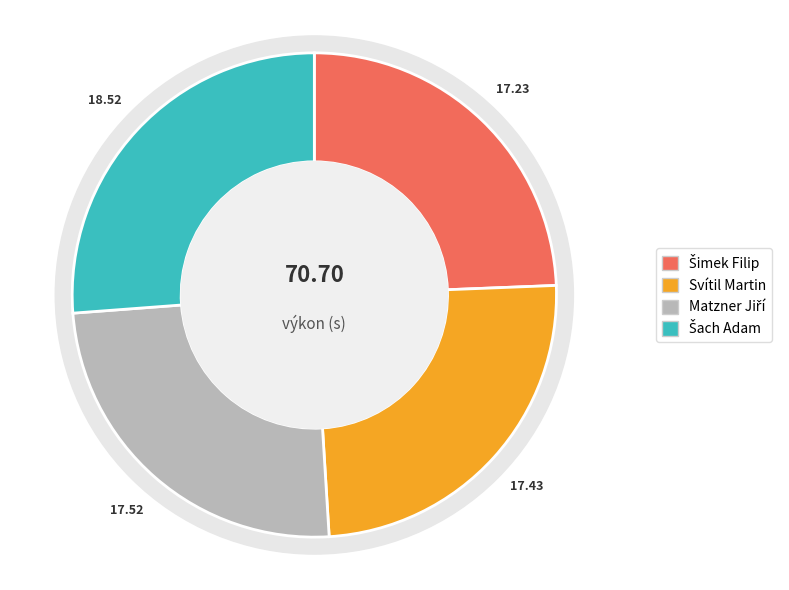

Is it true that Svítil Martin is 25% of the pie?

True